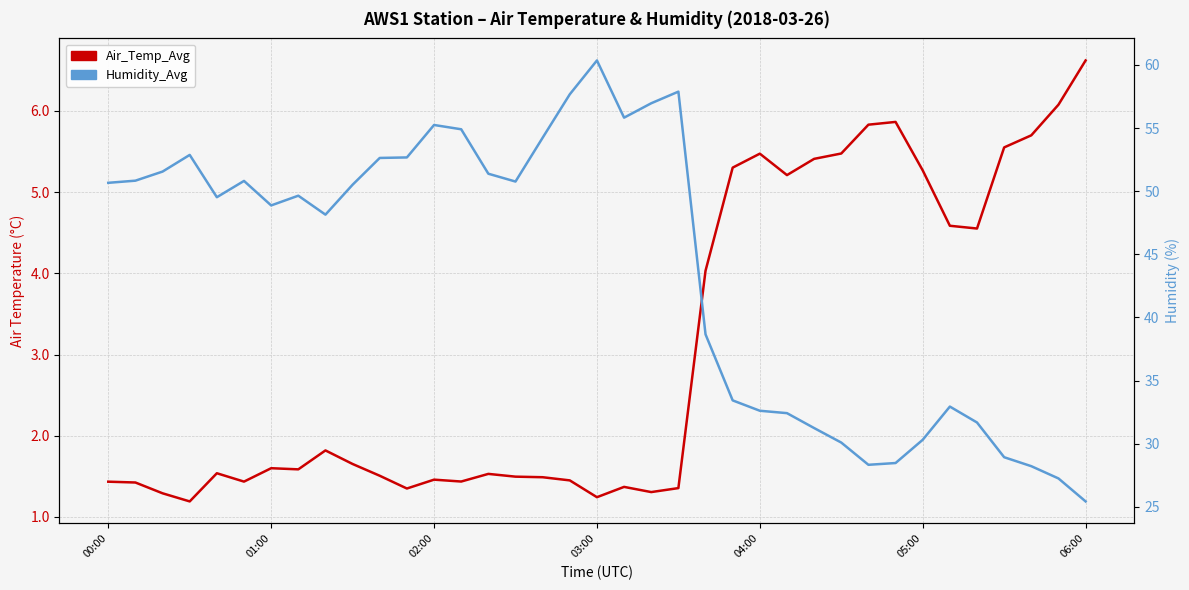

Which series has the largest total across all categories?

Humidity_Avg